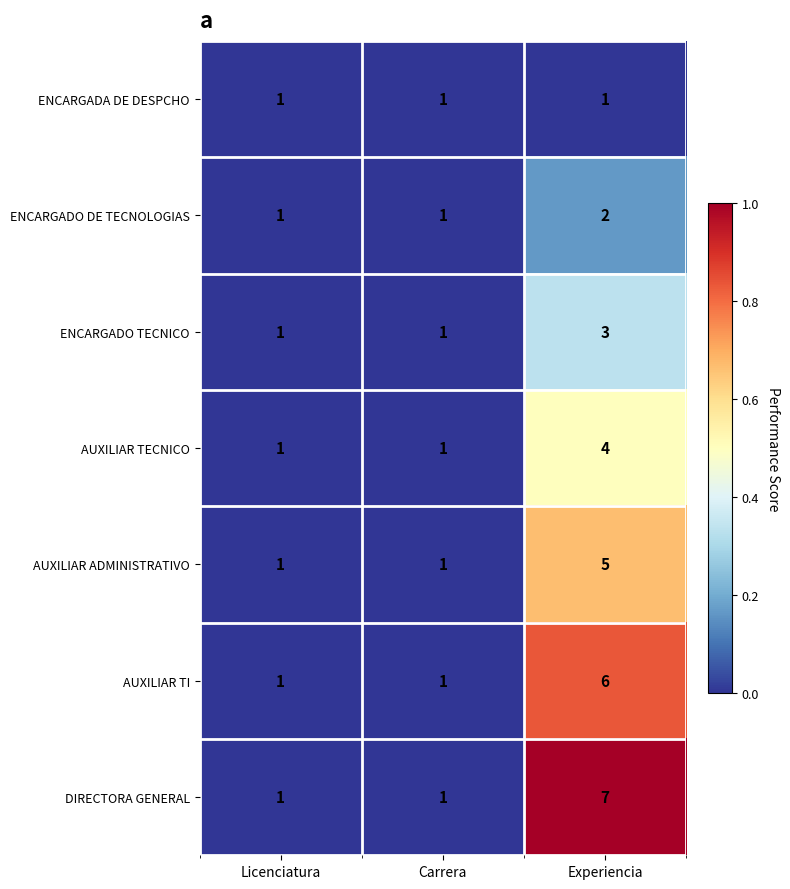

How many categories are shown in the chart?

3